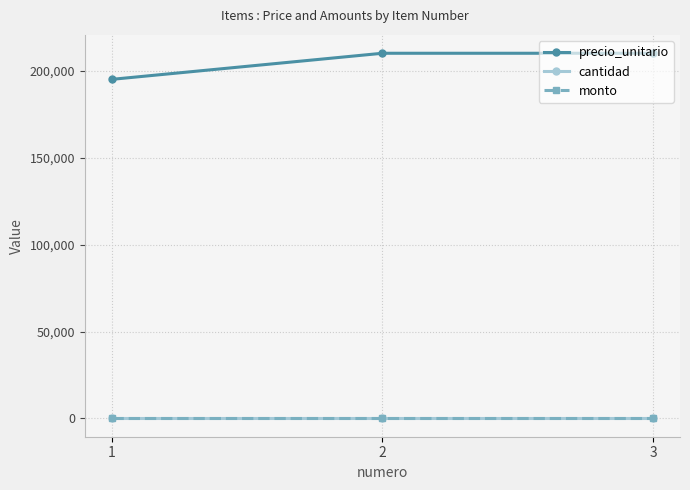

Is it true that precio_unitario equals 195000 at 1?

True